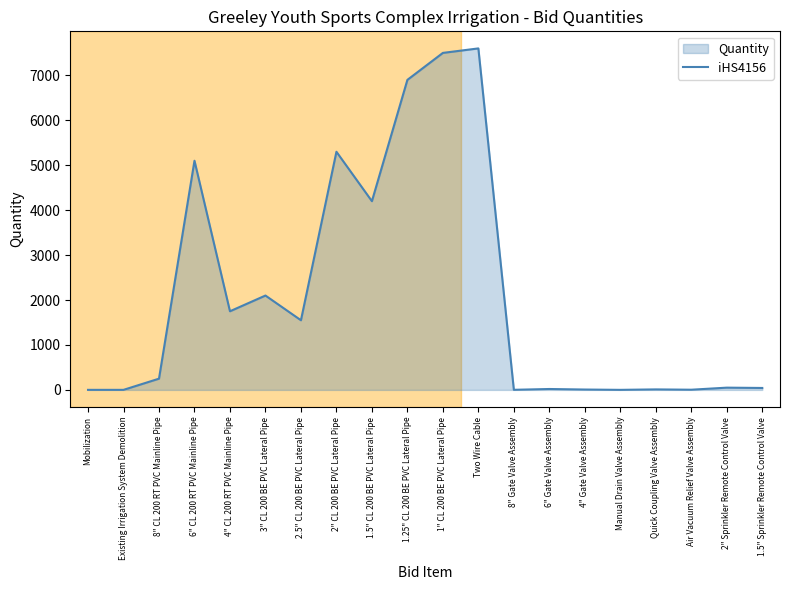

What is the label of the 9th point from the right?

Two Wire Cable